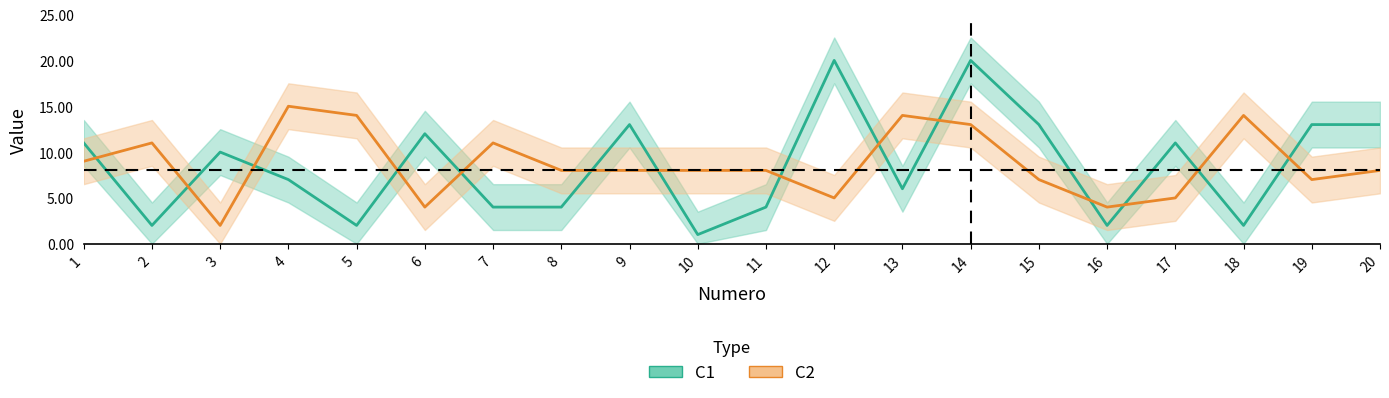

Which category has the lowest value across all series?

10